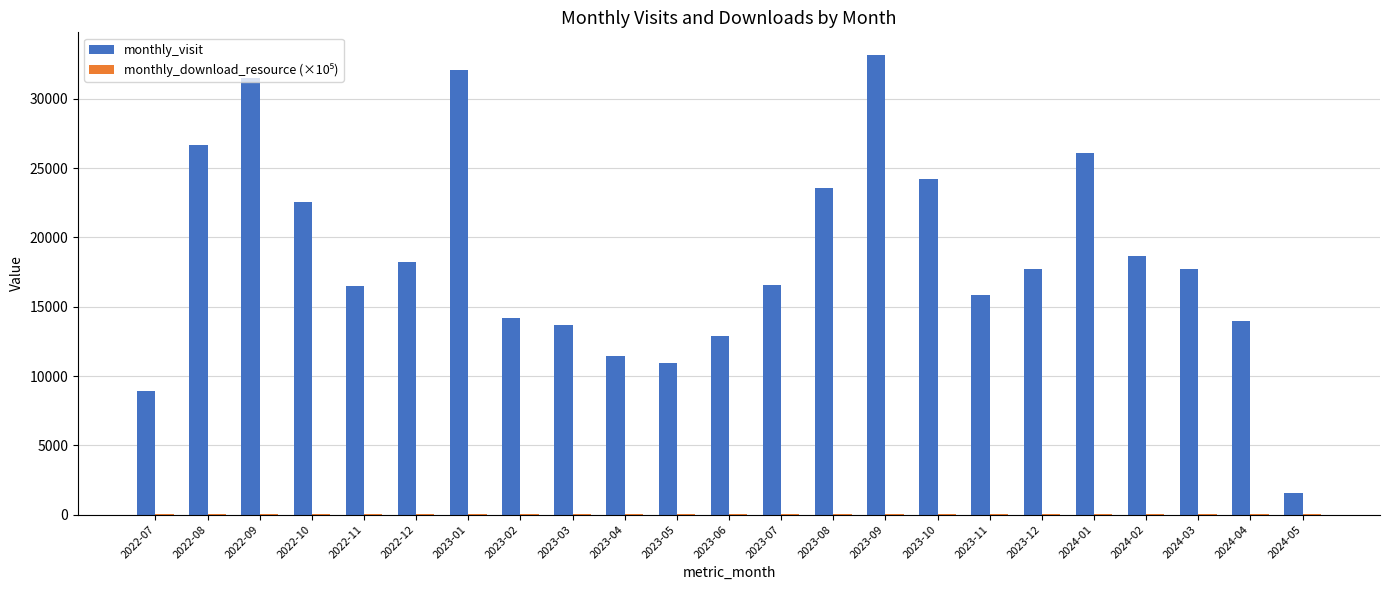

Which series has the largest total across all categories?

monthly_visit